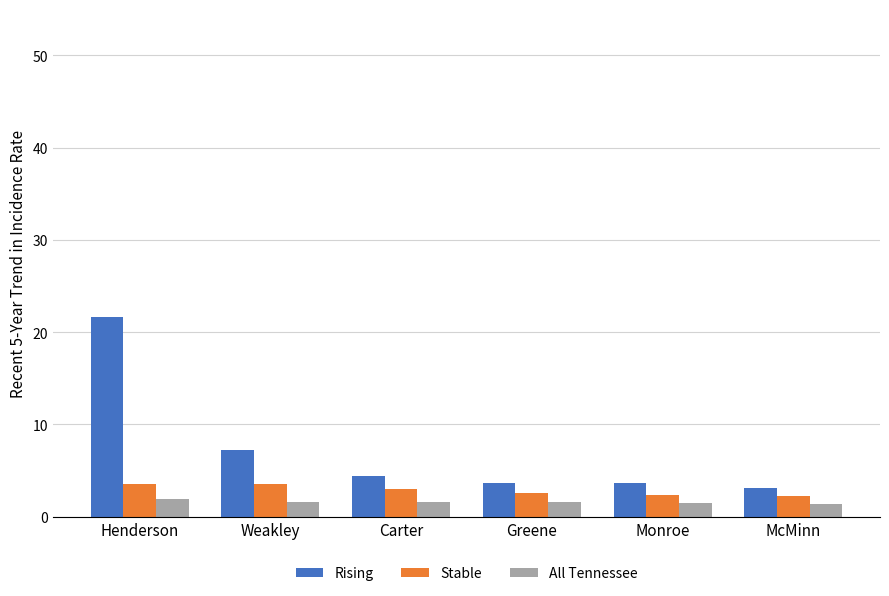

Which series has the largest range (max minus min)?

Rising